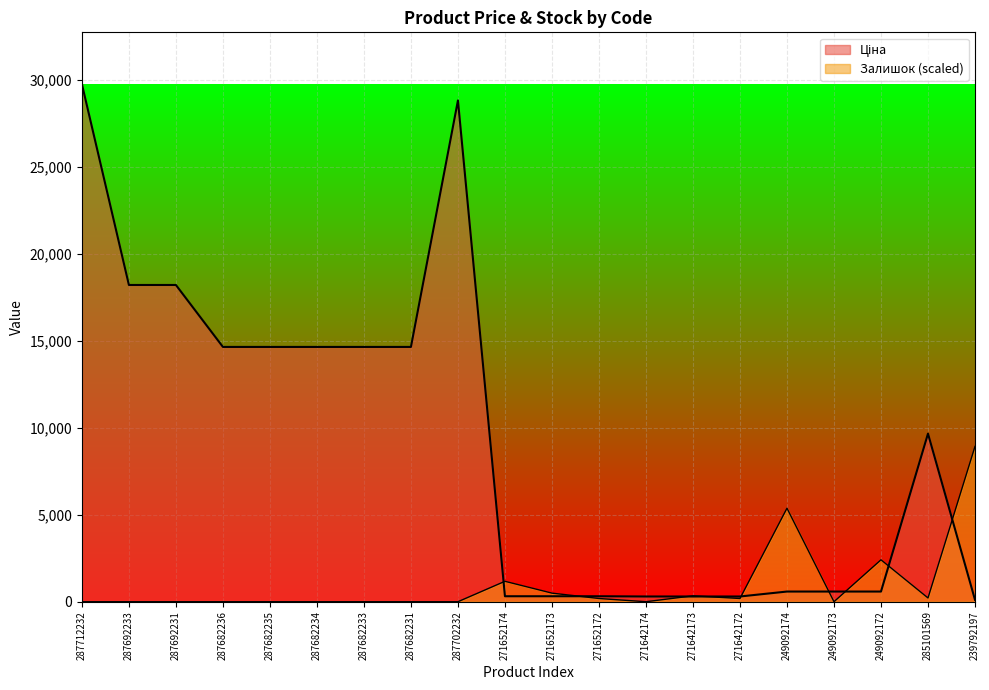

What position from the right is 287682234?

15